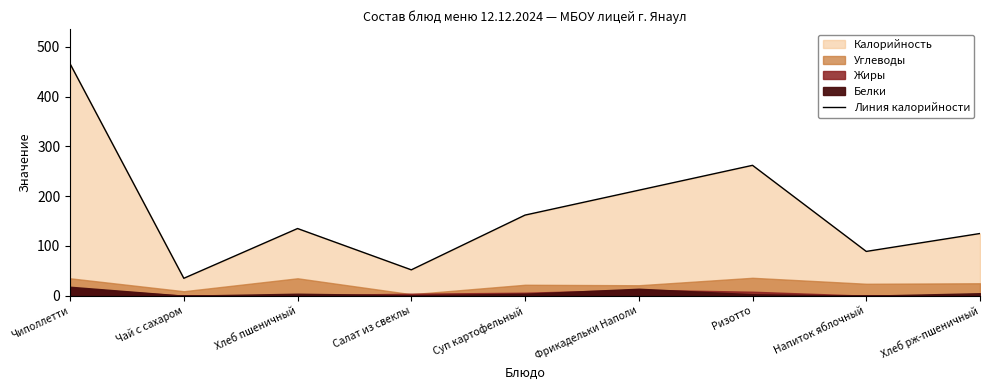

What is the label of the 3rd point from the left?

Хлеб пшеничный